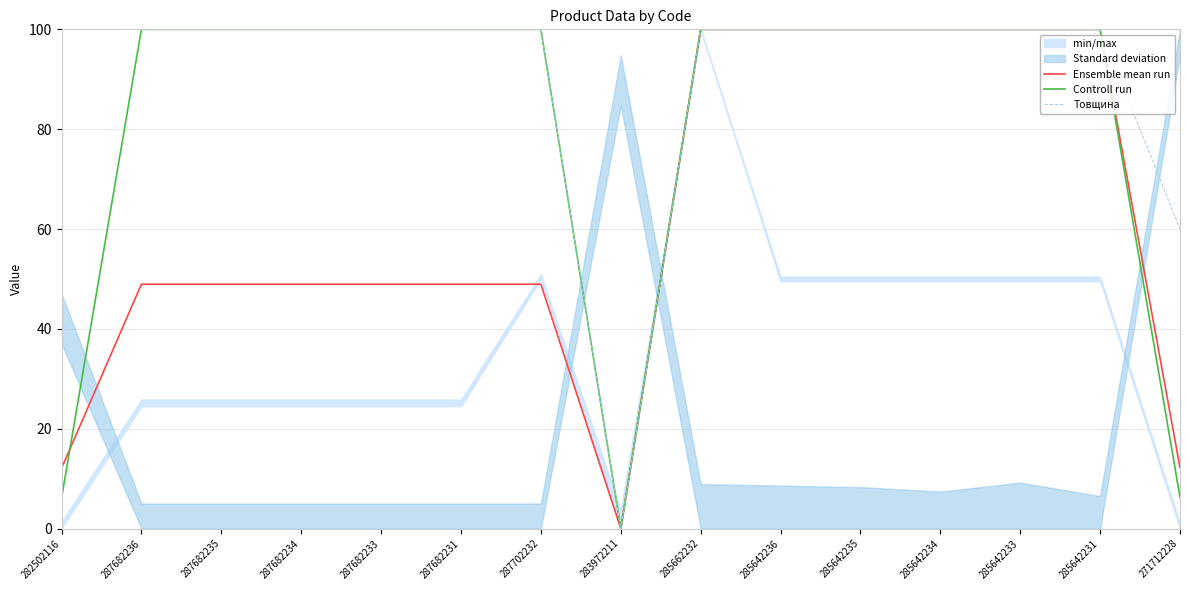

The value of Товщина at 283972211 is -59.6. True or false?

False